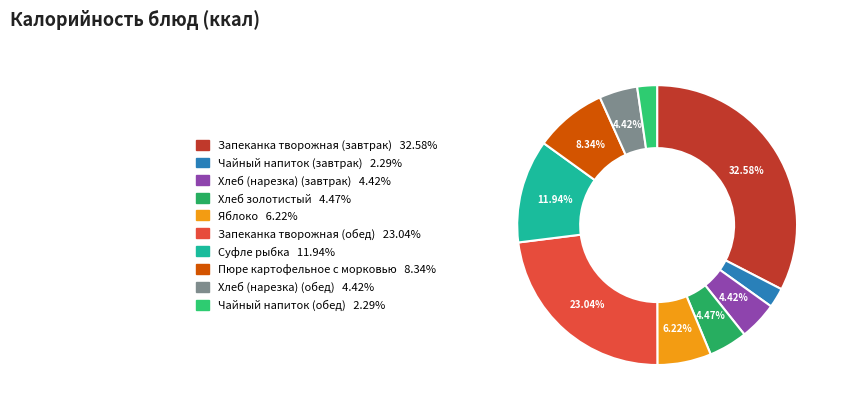

Is the sum of Запеканка творожная (завтрак) and Хлеб золотистый greater than half?

No